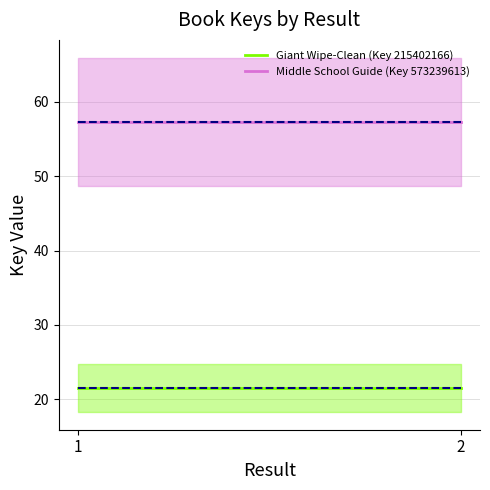

What are all the series names shown in the legend?

Giant Wipe-Clean (Key 215402166), Middle School Guide (Key 573239613)